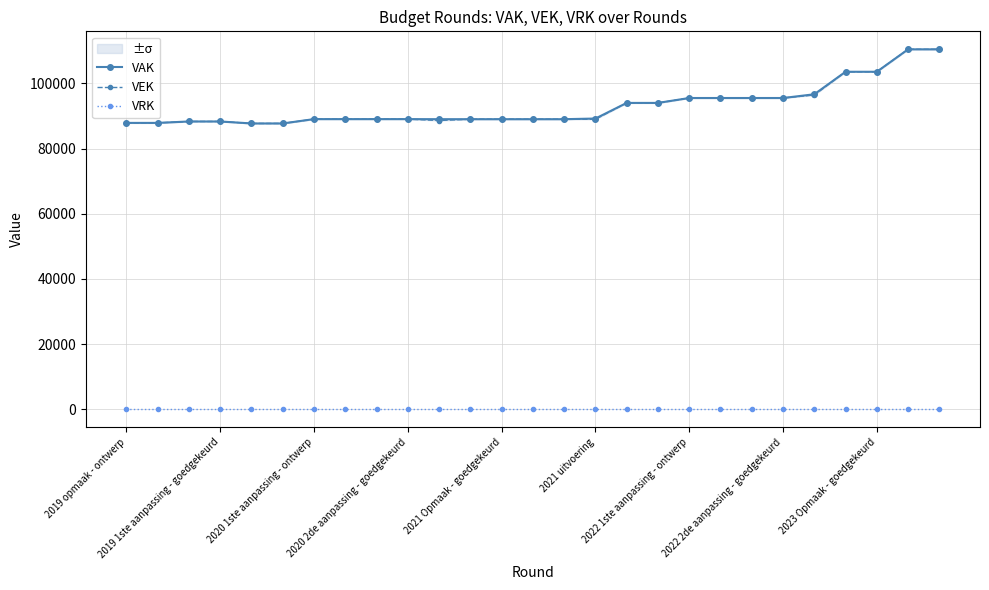

At which category does VEK reach its first local valley?

10